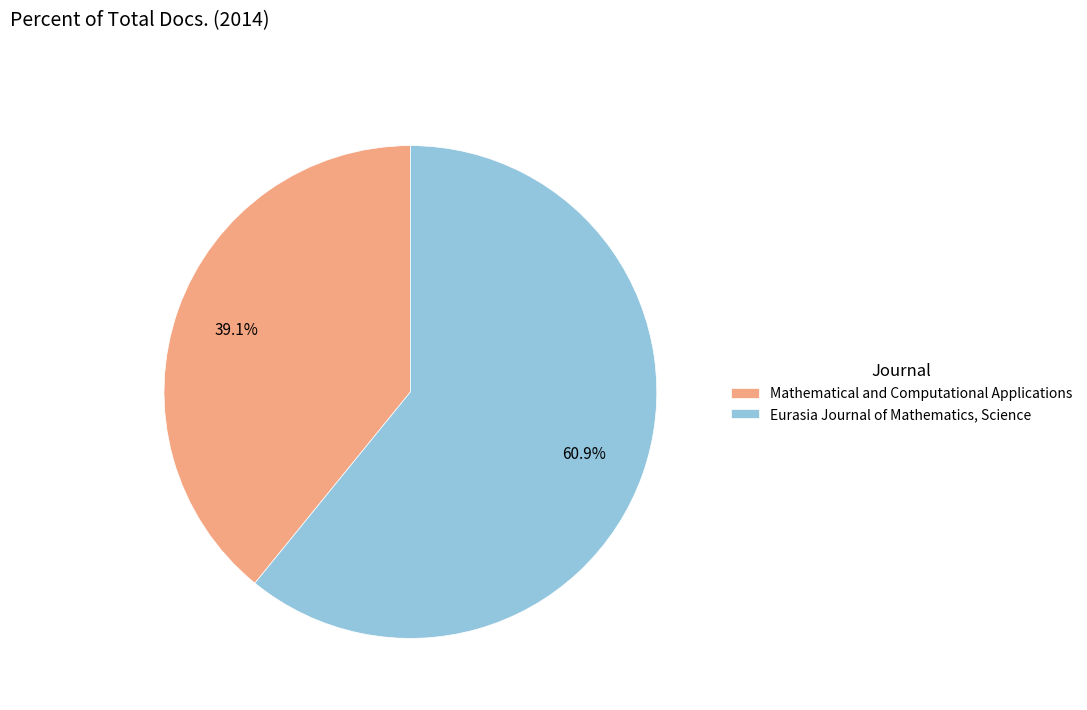

Approximately how many times larger is the value at Eurasia Journal of Mathematics, Science compared to Mathematical and Computational Applications?

1.6